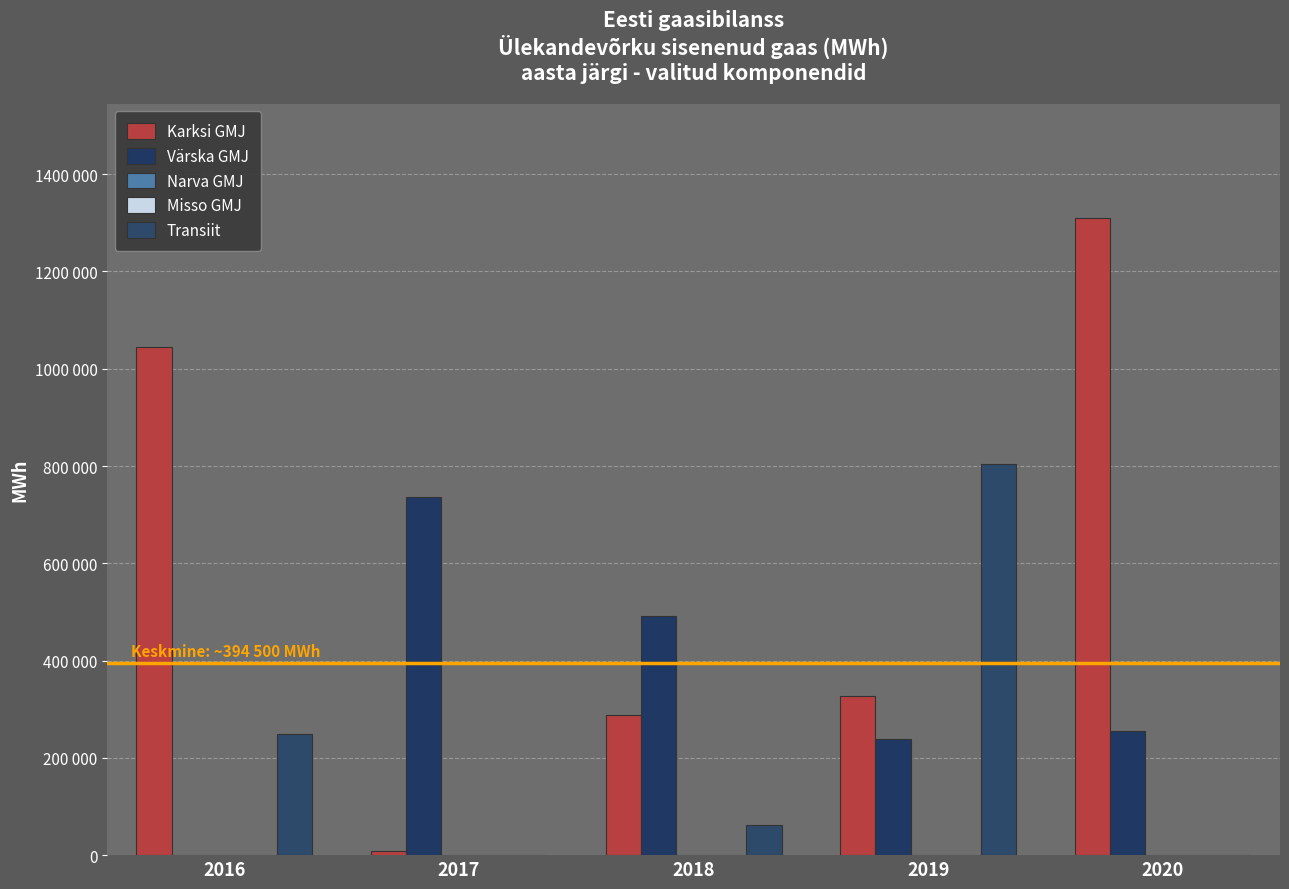

At which category does the chart reach its minimum across all series?

2016